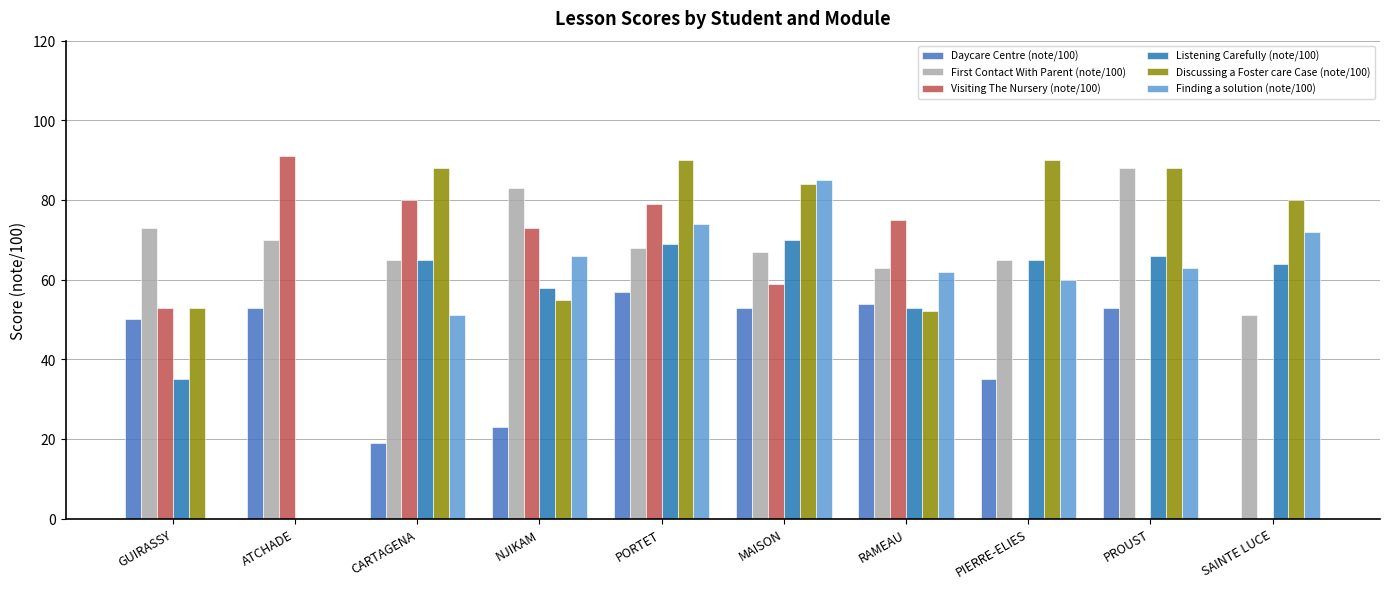

True or false: Discussing a Foster care Case (note/100) has a value of 90 at PIERRE-ELIES.

True